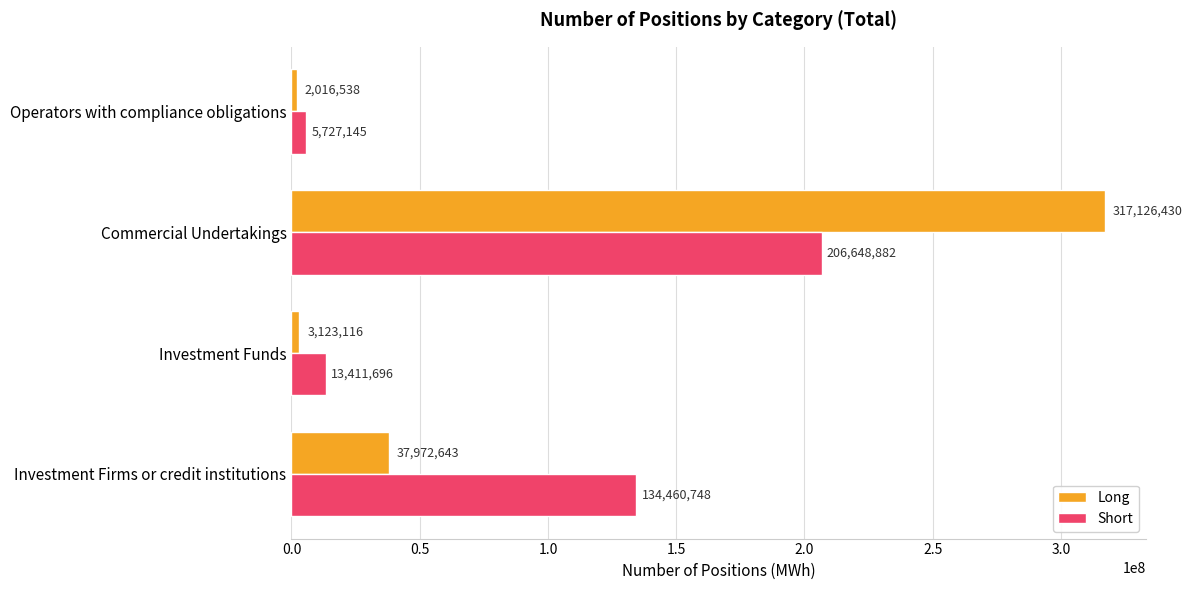

At which category does the chart reach its peak across all series?

Commercial Undertakings